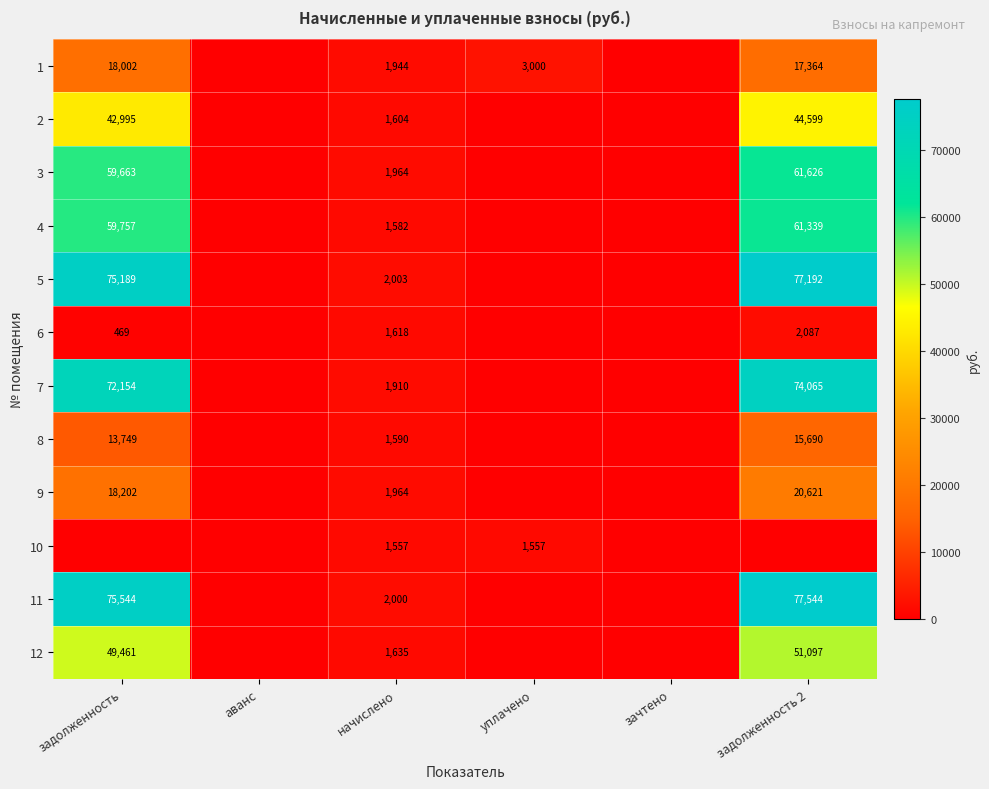

The 11 series shows 704 at начислено. True or false?

False